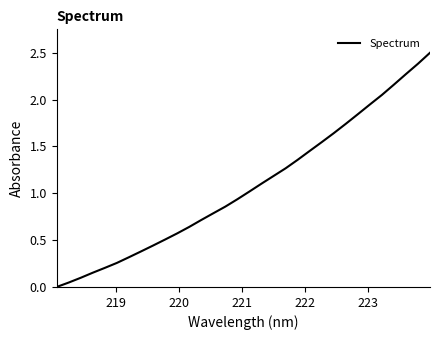

What is the difference between the maximum and minimum values?

2.5